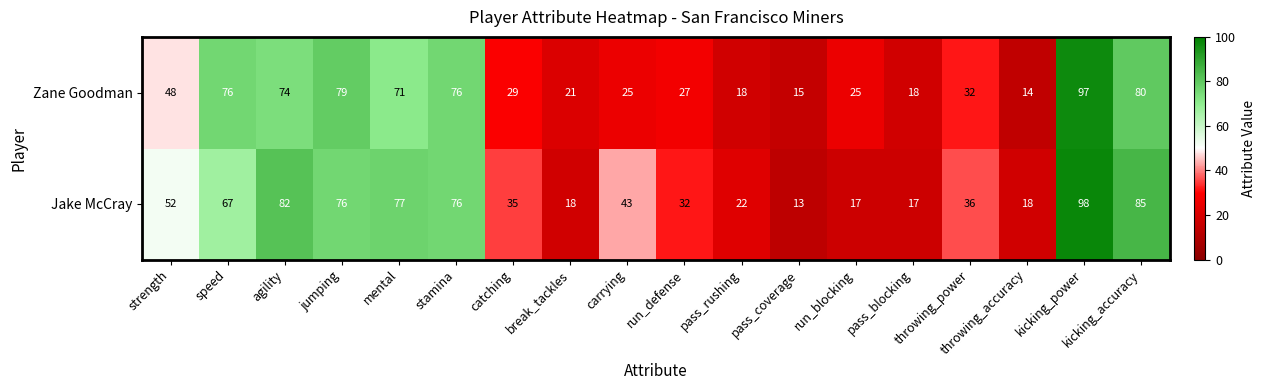

List the series in order of their peak value, highest first.

Jake McCray, Zane Goodman